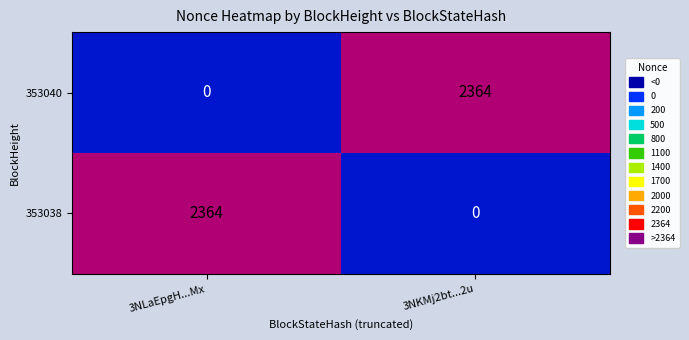

What is the spread (max minus min) of values at 3NKMj2bt...2u?

2364